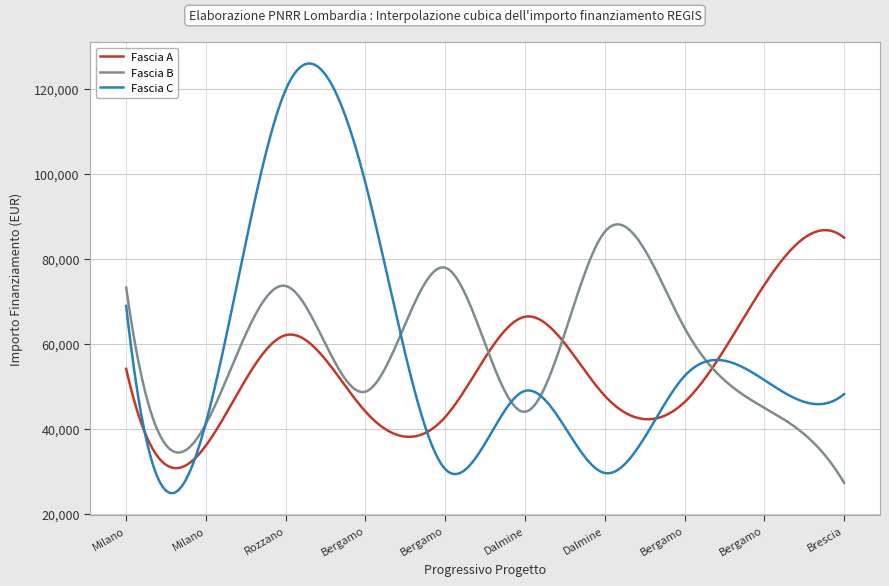

What is the highest value of the Fascia B series?

88116.1